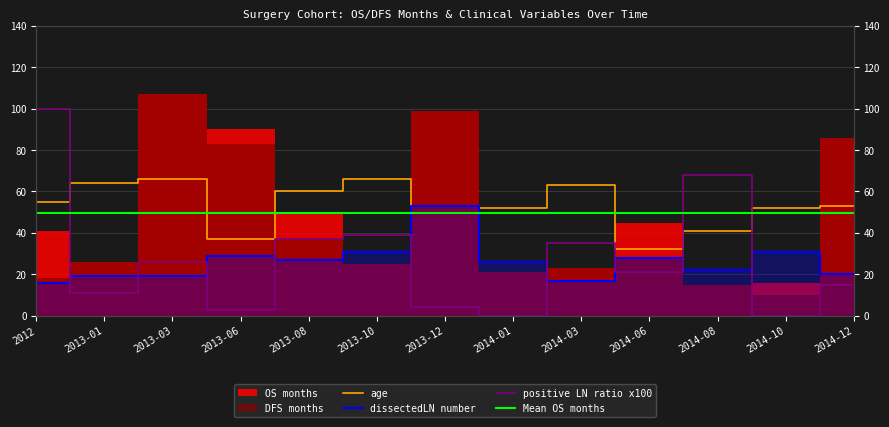

At which category does positive LN ratio x100 reach its first local peak?

2013-03